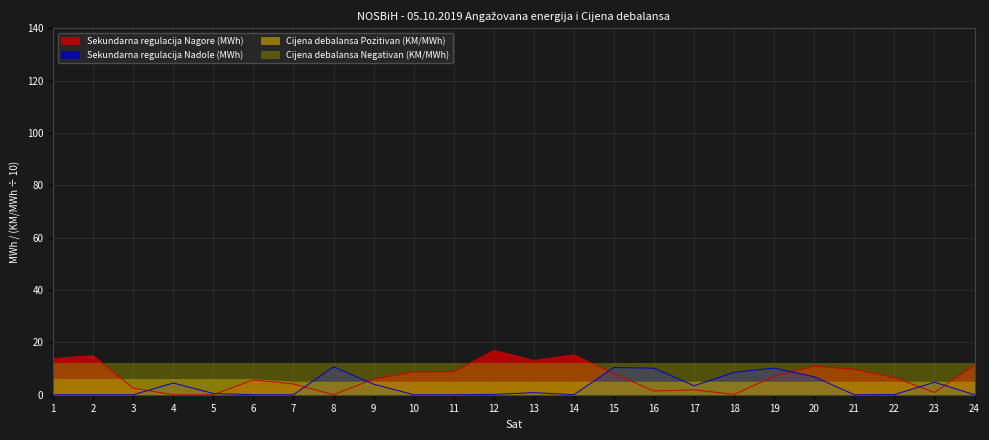

True or false: Sekundarna regulacija Nadole (MWh) and Sekundarna regulacija Nagore (MWh) cross at least once.

True